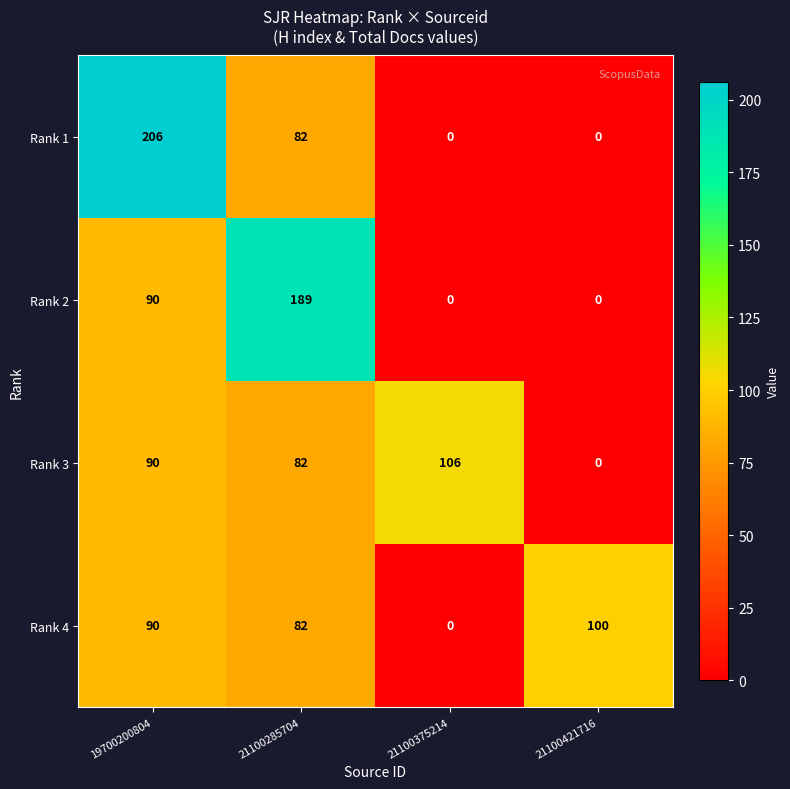

What is the total value across all series at 21100421716?

100